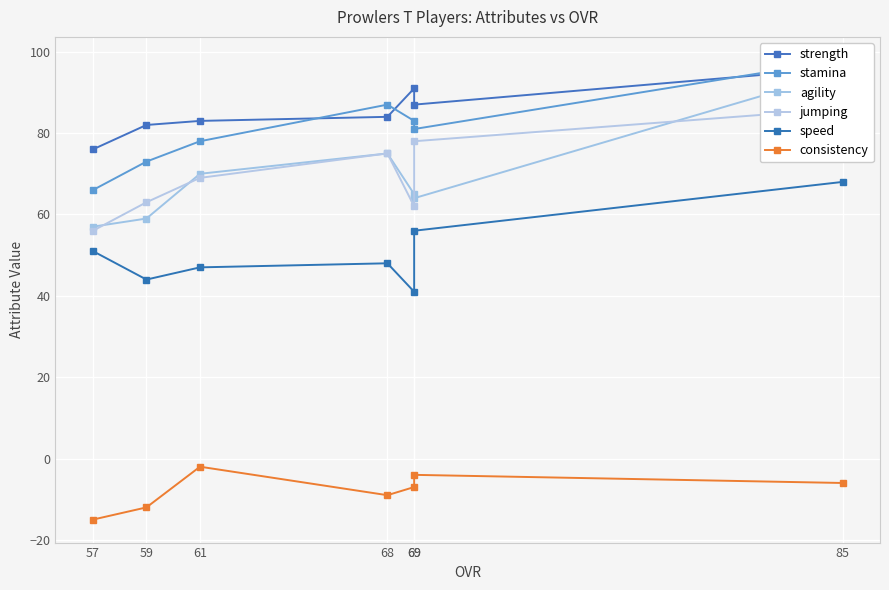

At which category does speed reach its first local peak?

68